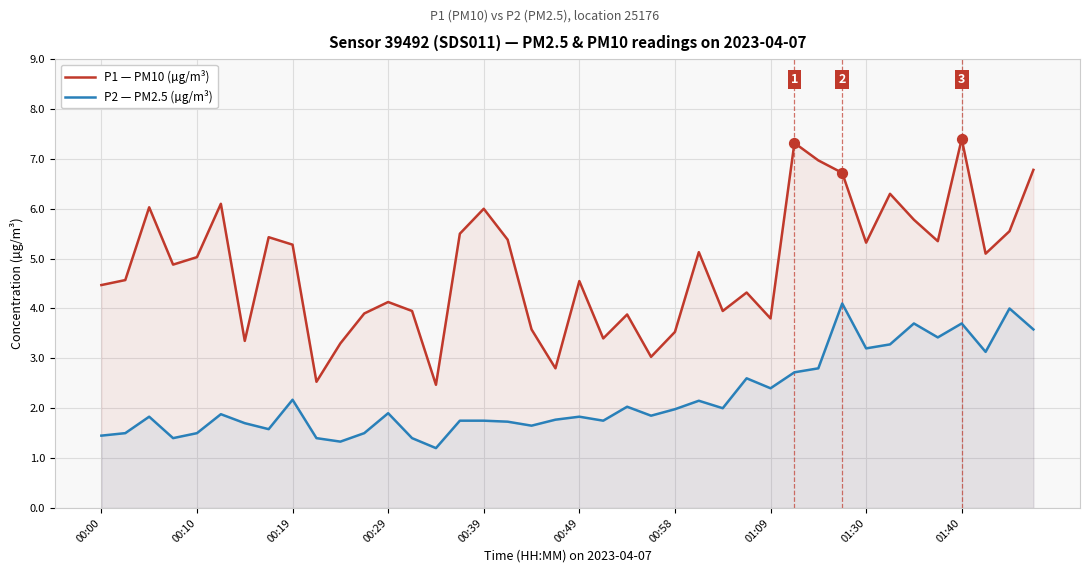

At which category is the sum across all series the highest?

01:40